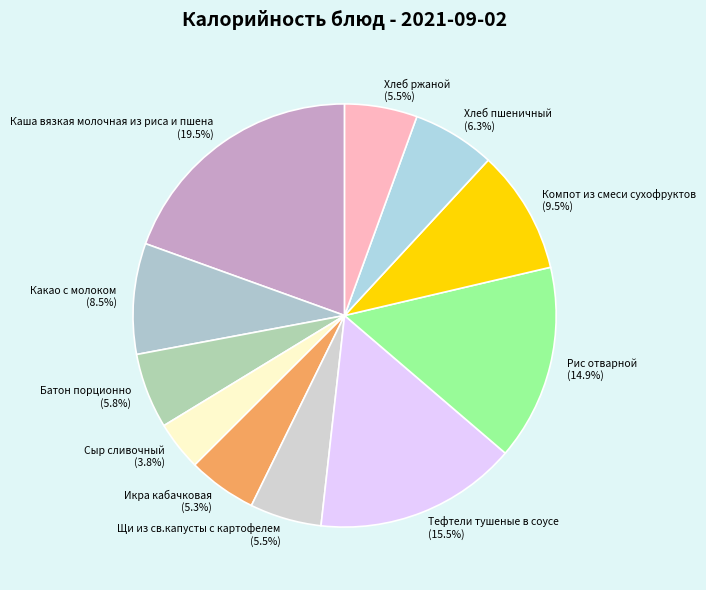

Does Хлеб ржаной (5.5%) represent more than half of the total?

No